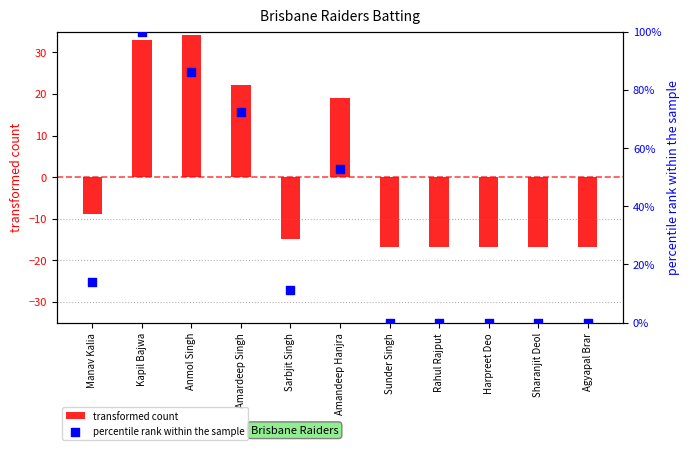

Which series contains the highest Y value?

percentile rank within the sample